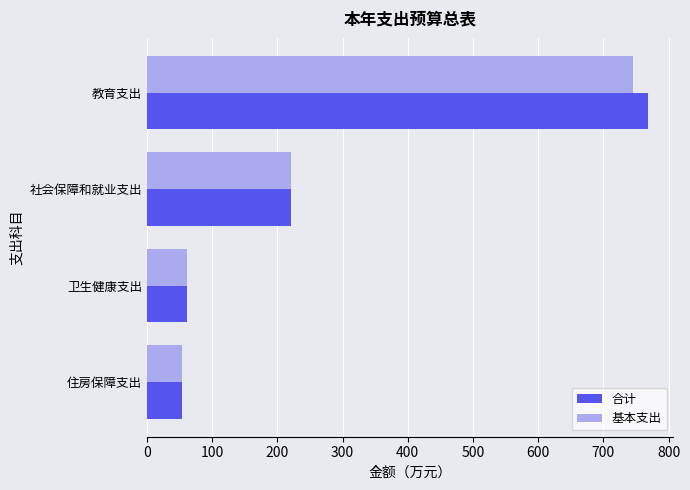

Where is 基本支出 nearest to the value 399?

社会保障和就业支出